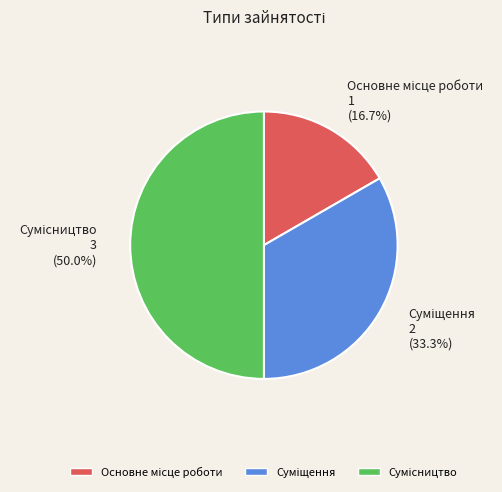

How many segments does this pie chart have?

3